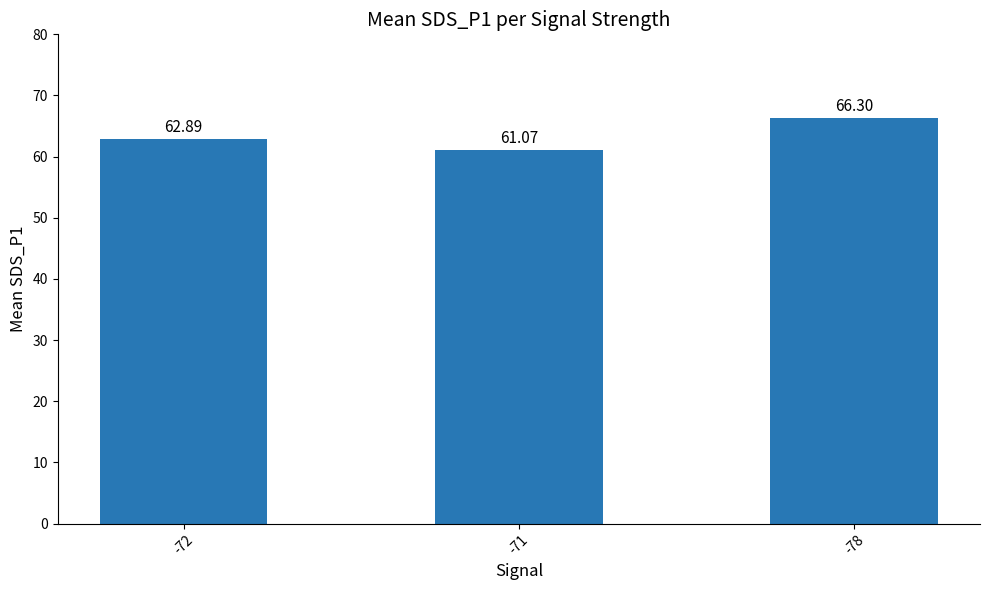

At which label does the data first exceed 62?

-72